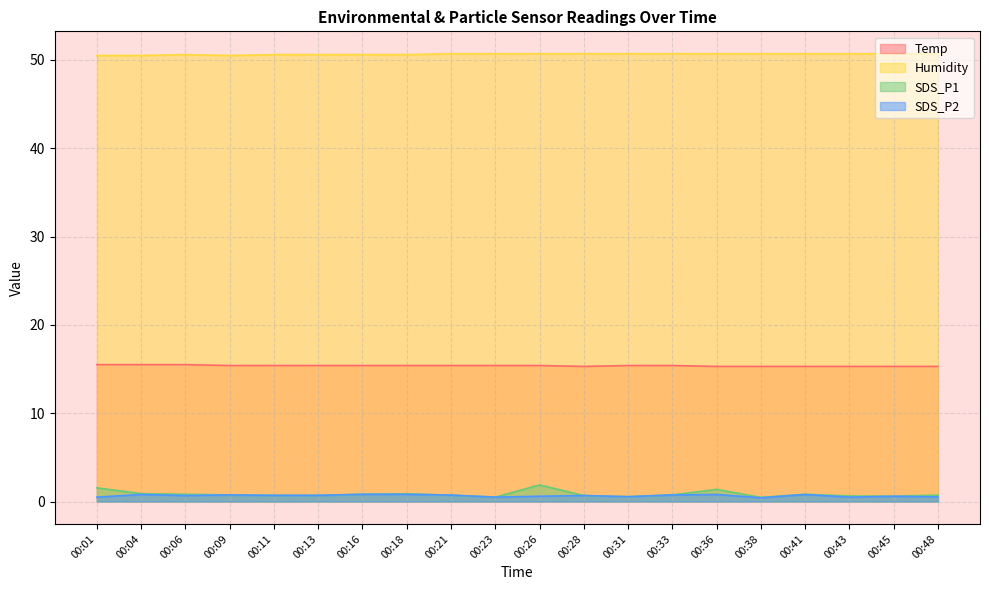

What are all the series names shown in the legend?

Temp, Humidity, SDS_P1, SDS_P2